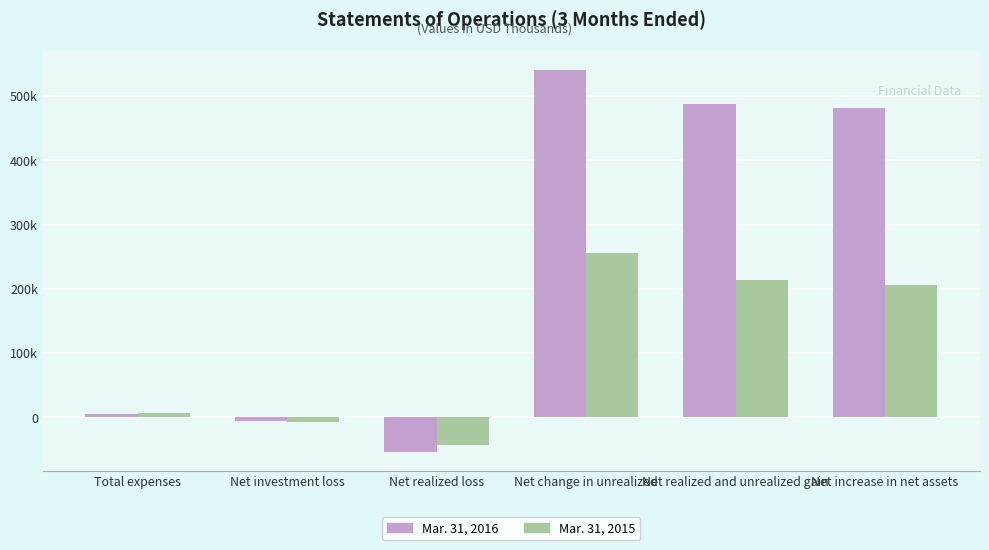

What are all the series names shown in the legend?

Mar. 31, 2016, Mar. 31, 2015